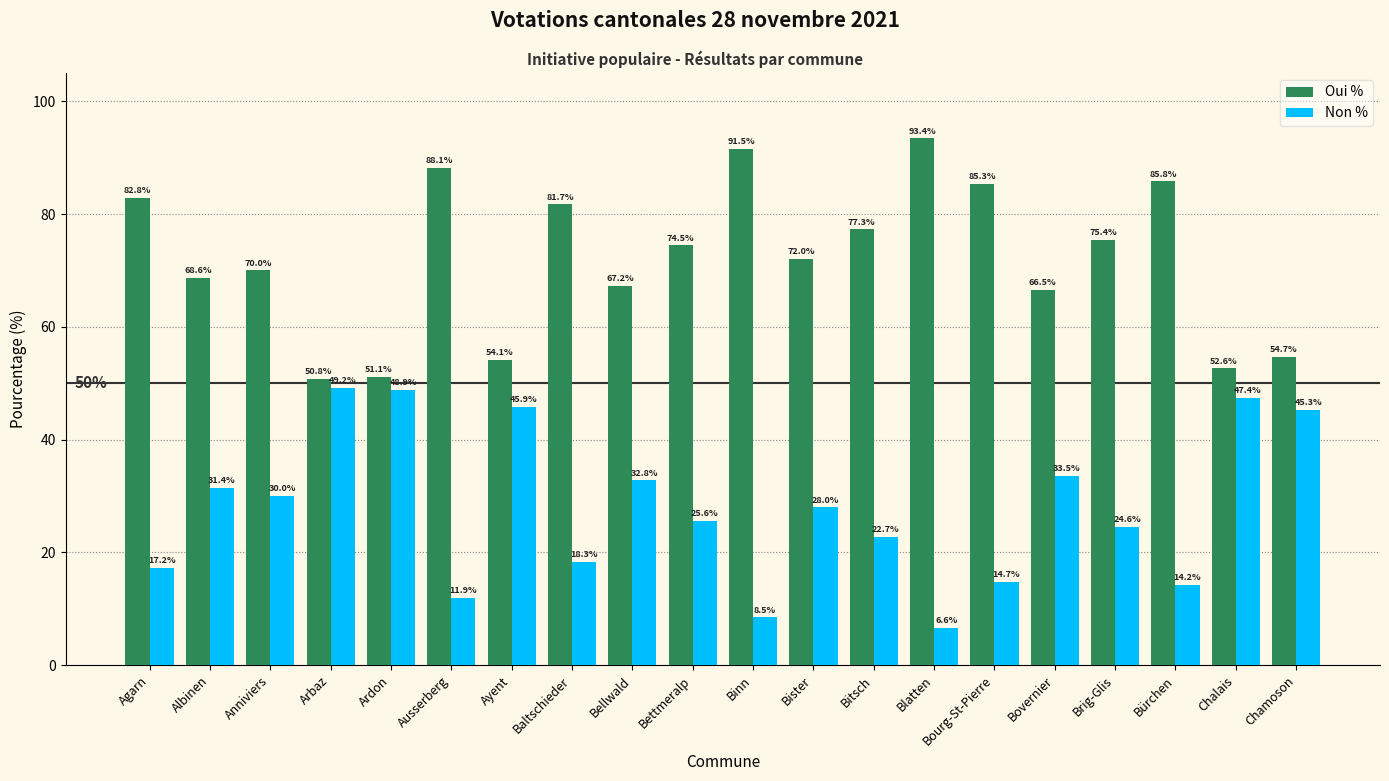

At which label does Non % reach its peak?

Arbaz